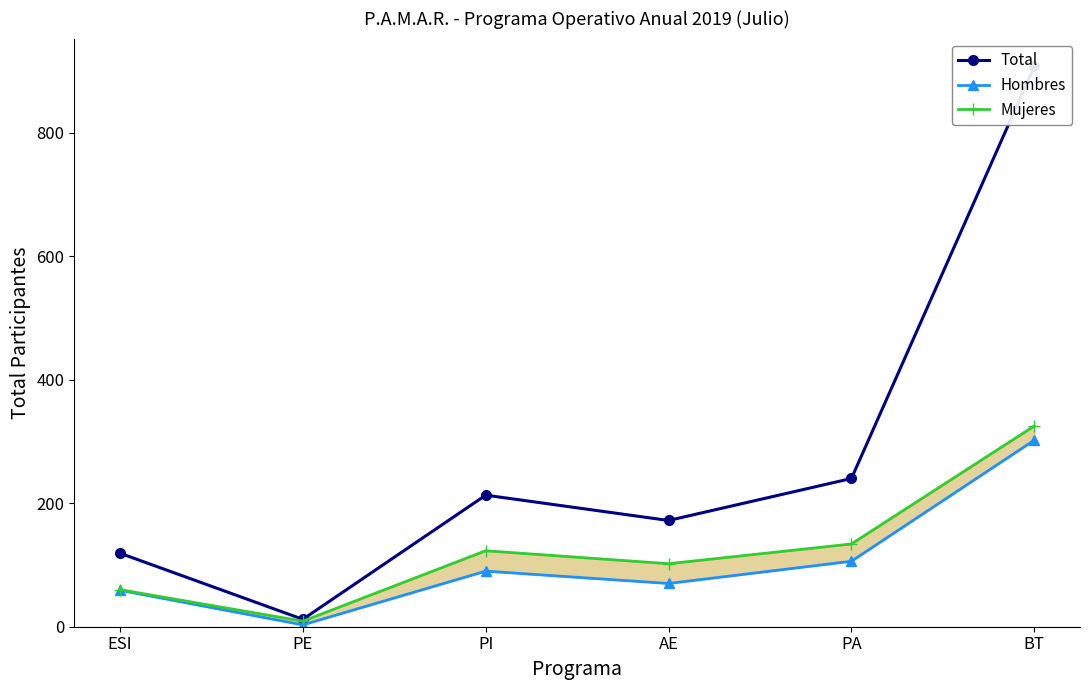

True or false: Mujeres and Total intersect in this chart.

False